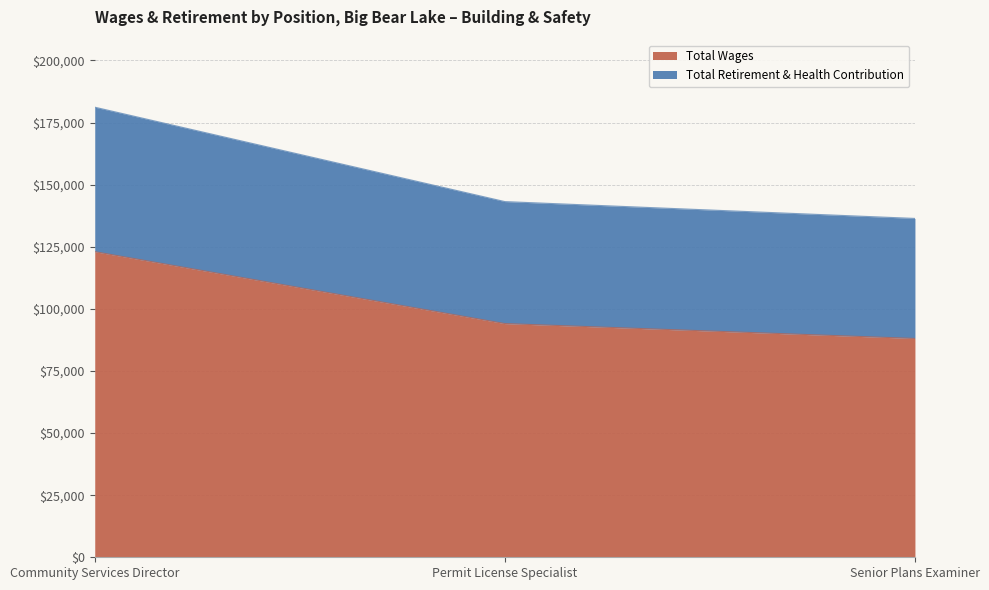

What is the difference between the maximum and second lowest values in the Total Wages series?

28944